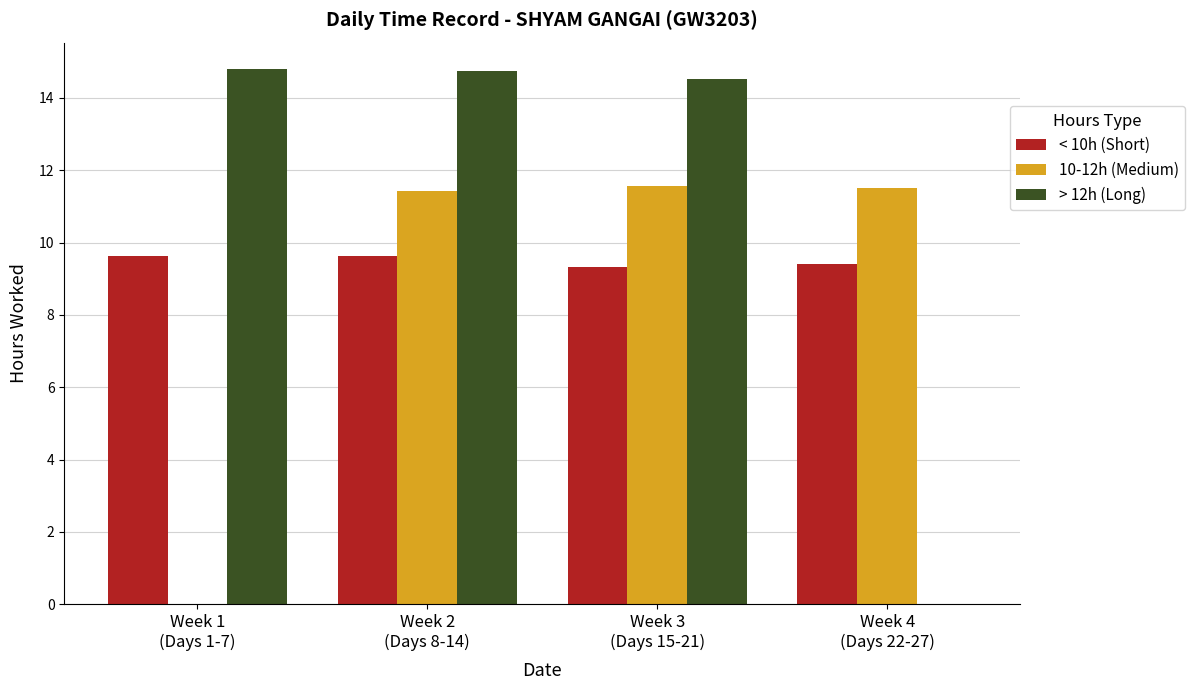

What is the maximum value for 10-12h (Medium)?

11.6